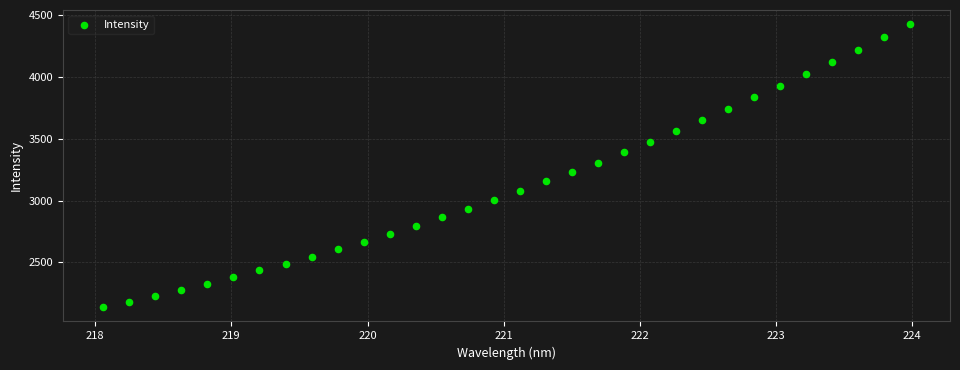

What is the range of Y values (max minus min)?

2288.3